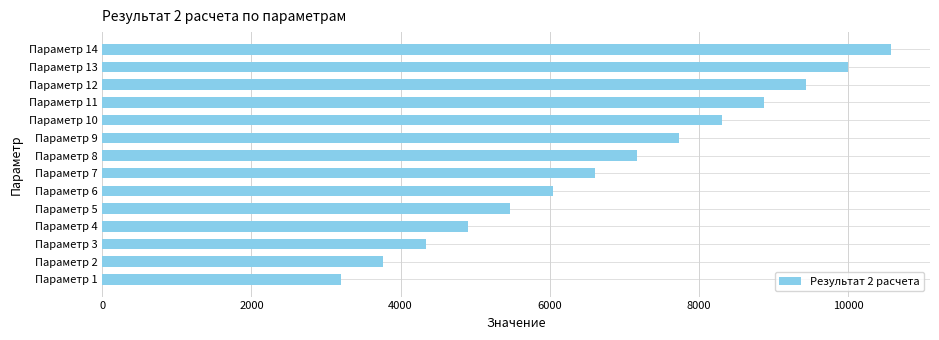

Does the chart contain any negative values?

No